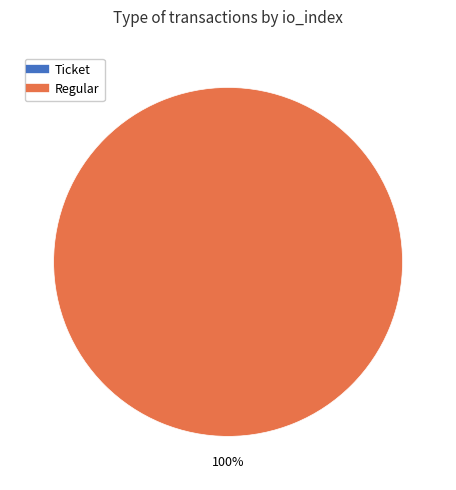

Which category has the smallest portion of the pie?

Ticket